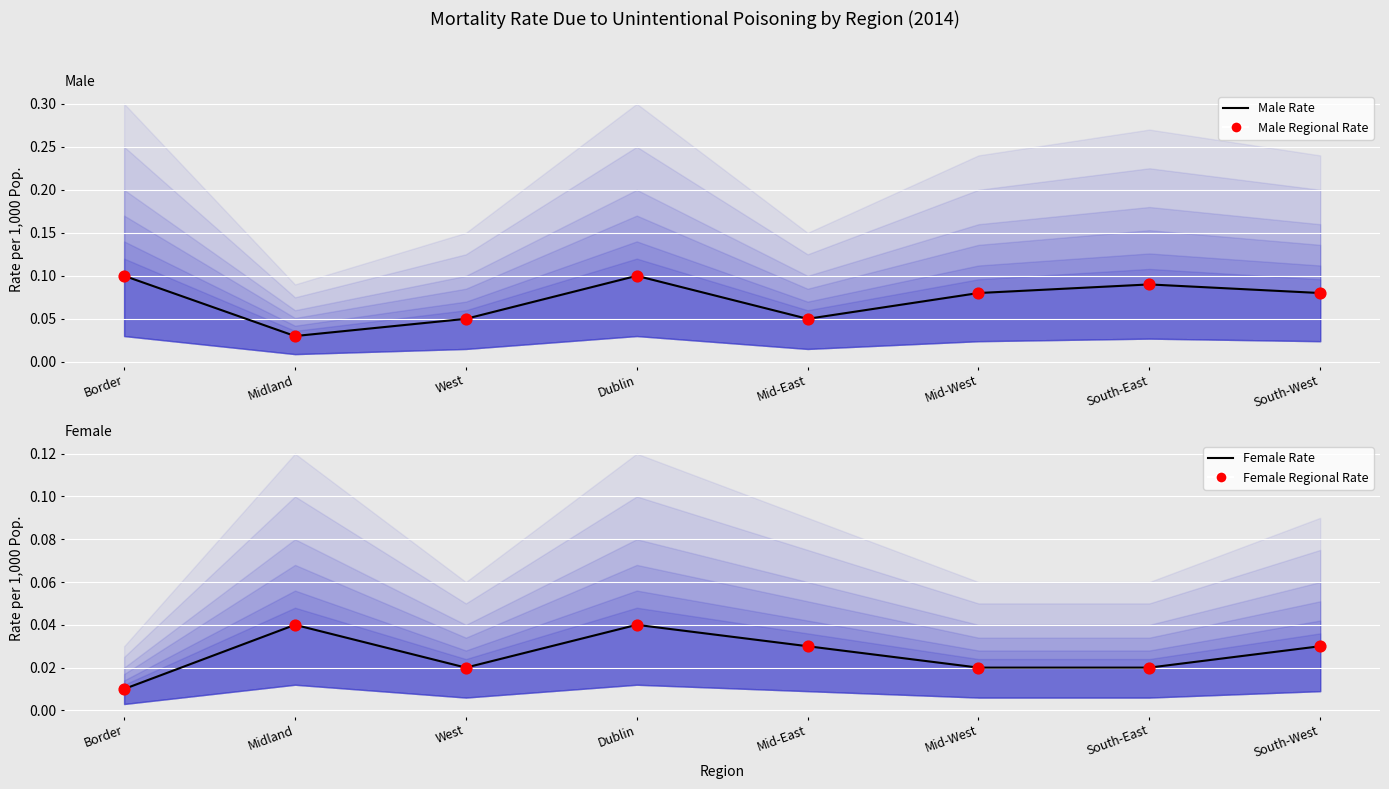

Which series has the largest total across all categories?

Male Rate (line)